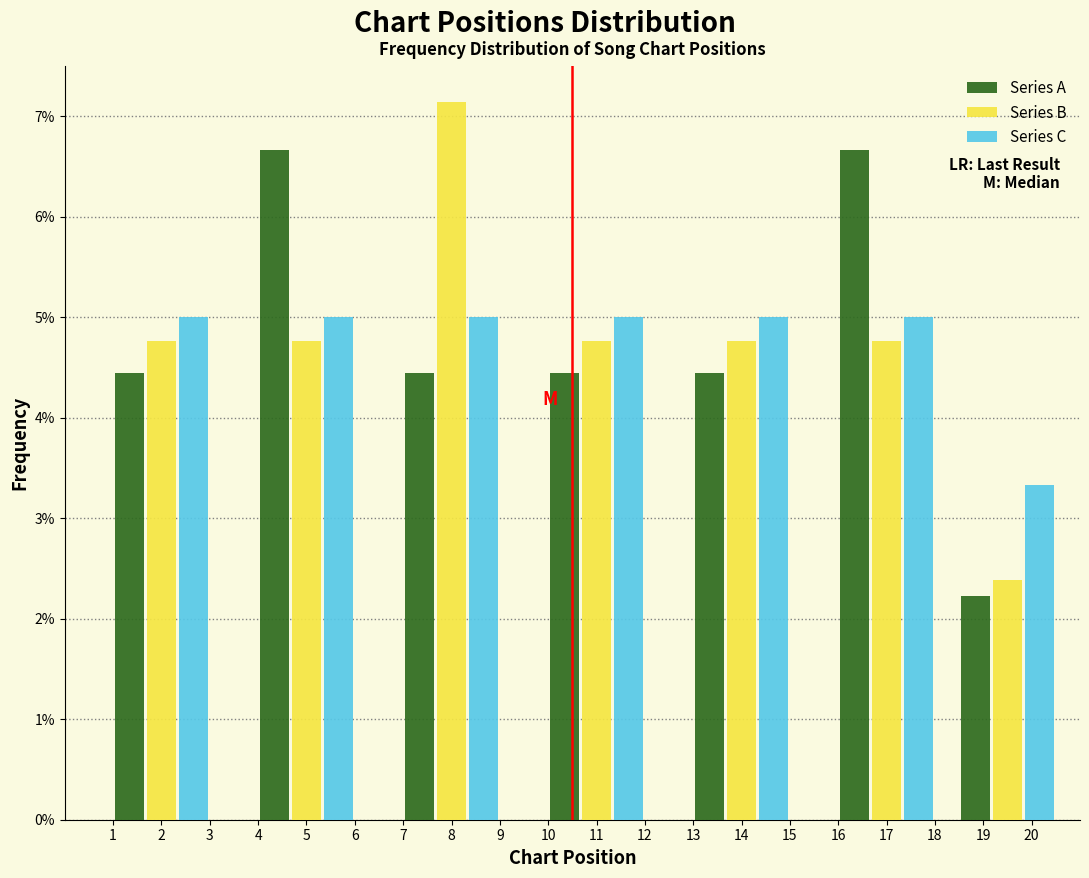

Reading left to right, transcribe all the data shown in this chart.

Series A: 4.4	6.7	4.4	4.4	4.4	6.7	2.2
Series B: 4.8	4.8	7.1	4.8	4.8	4.8	2.4
Series C: 5.0	5.0	5.0	5.0	5.0	5.0	3.3